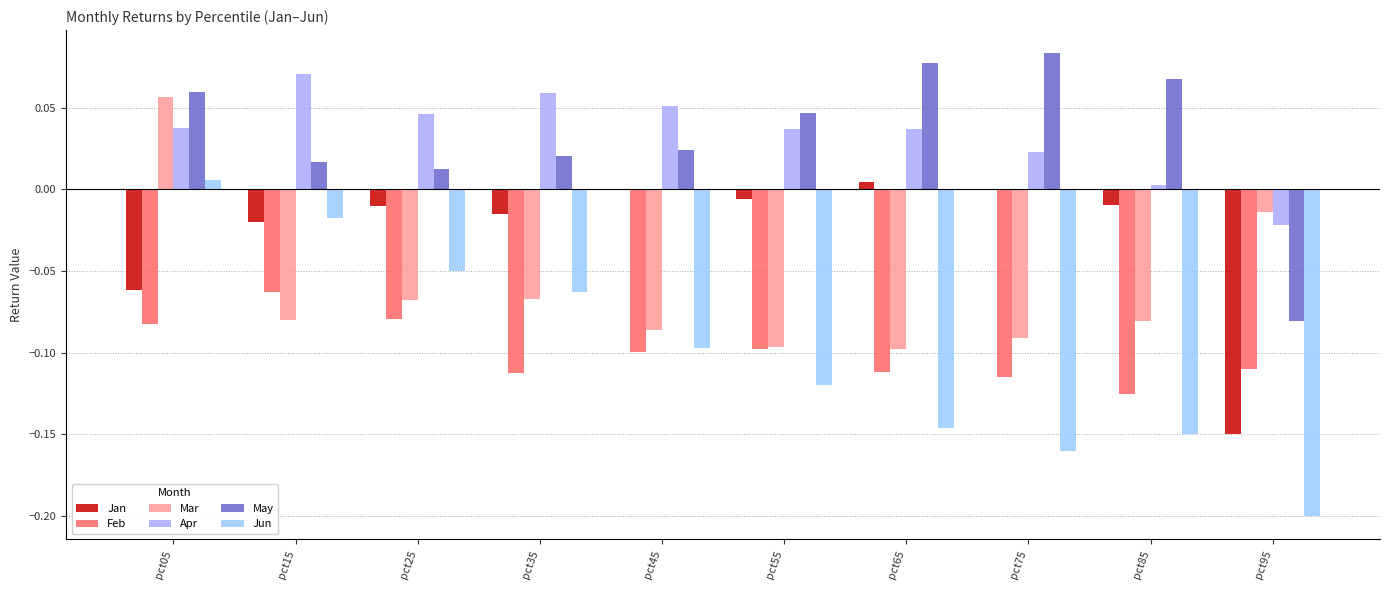

What value does the Mar series have at pct65?

-0.1